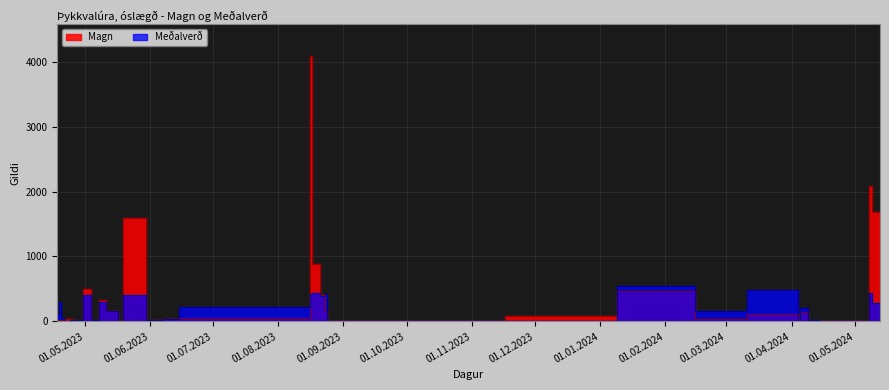

At which category is the sum across all series the highest?

17.8.2023